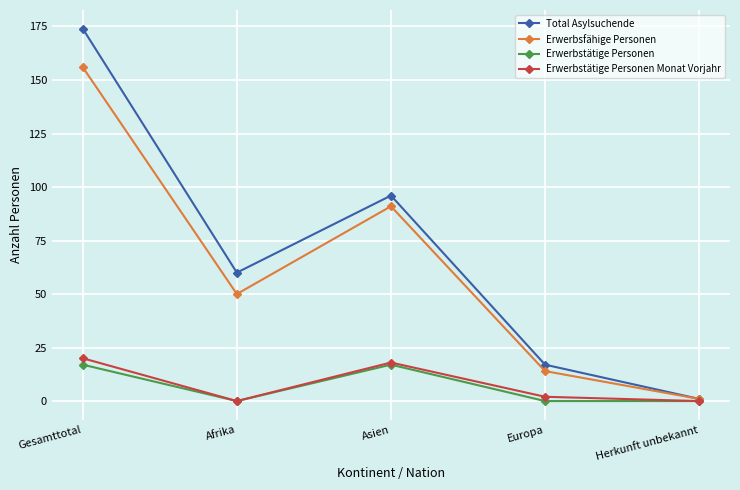

What is the sum of all Total Asylsuchende values?

348